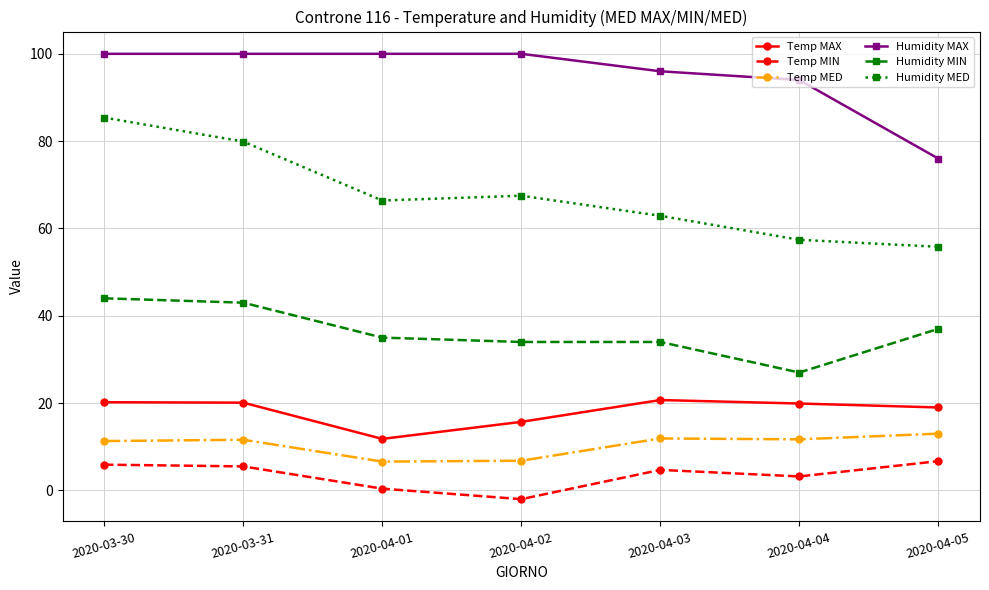

What is the label of the 6th point from the right?

2020-03-31